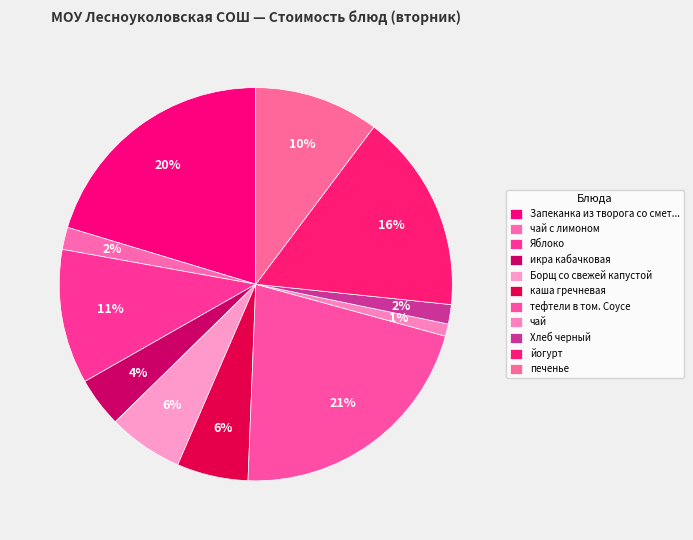

How many segments does this pie chart have?

11